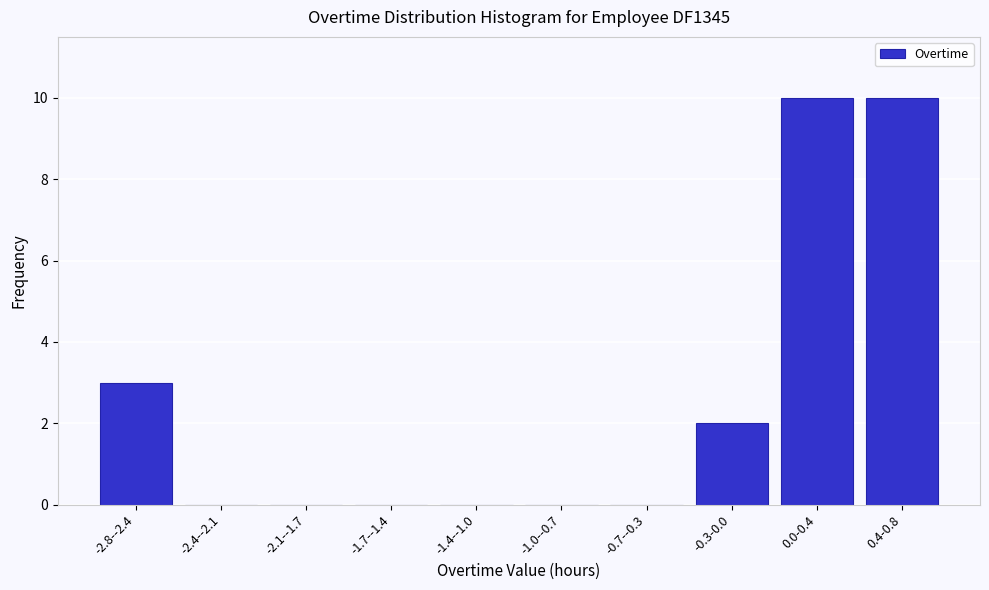

Reading left to right, extract all data points from this chart.

-2.8--2.4=3	-2.4--2.1=0	-2.1--1.7=0	-1.7--1.4=0	-1.4--1.0=0	-1.0--0.7=0	-0.7--0.3=0	-0.3-0.0=2	0.0-0.4=10	0.4-0.8=10